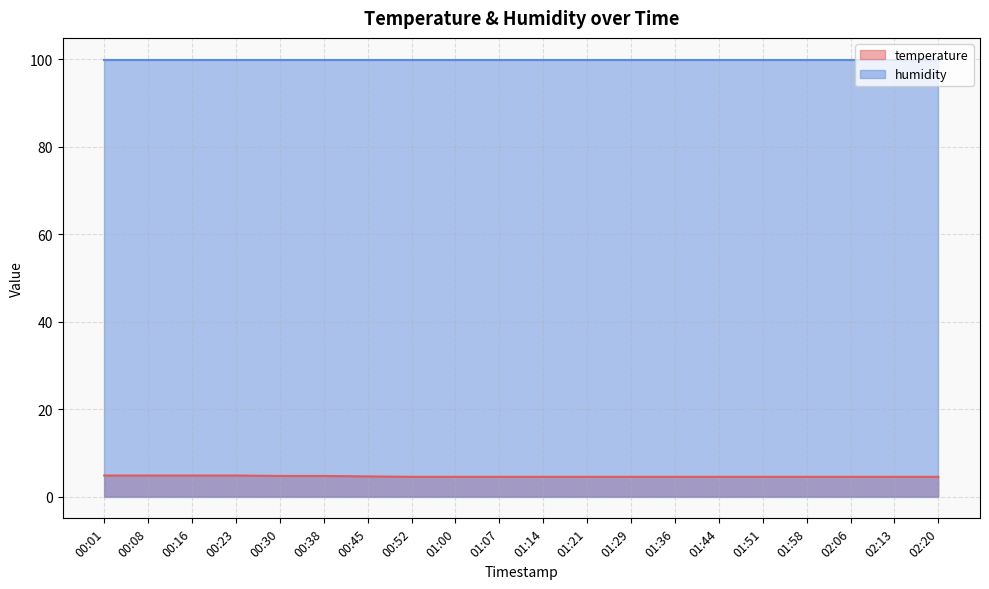

What is the difference between the maximum and minimum values?

0.3